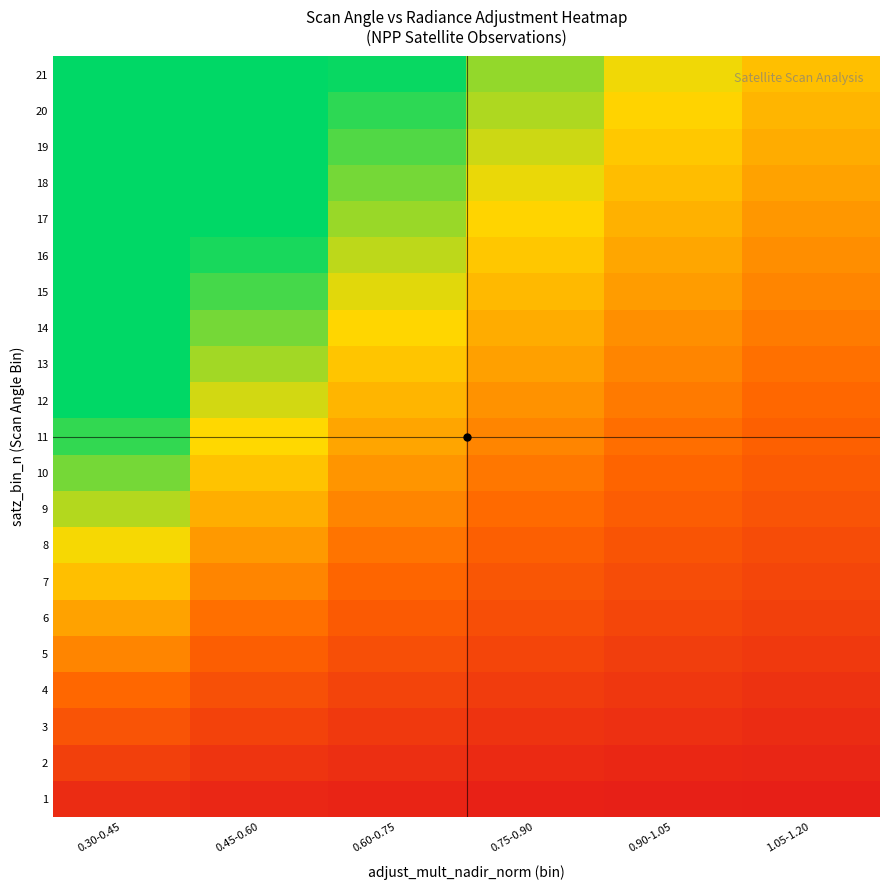

What is the greatest value displayed?

2.7